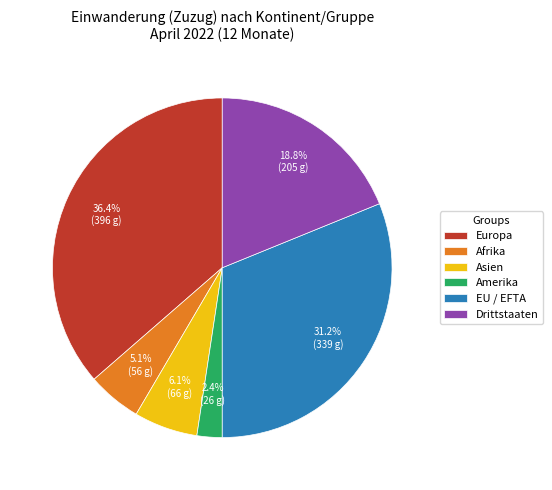

What is the ratio of the value at Afrika to the value at Drittstaaten?

0.3